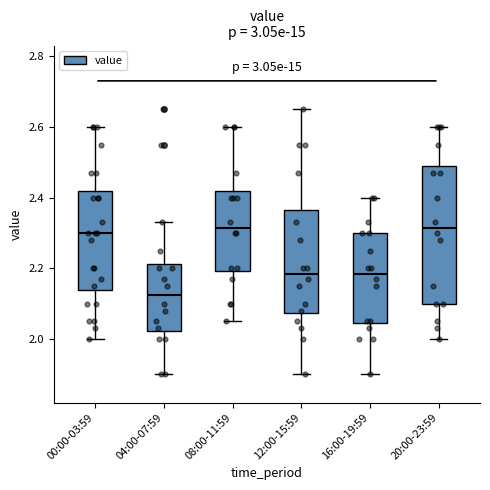

Comparing the boxes themselves (not the whiskers), which one is the tallest?

20:00-23:59